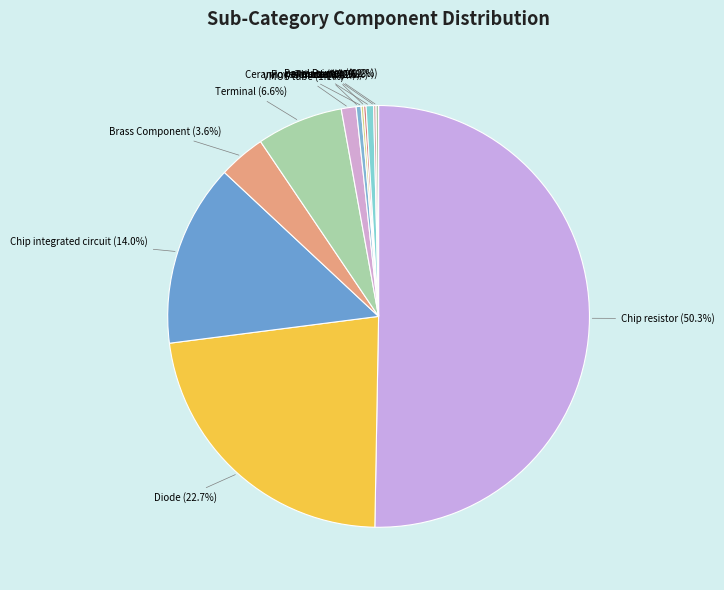

Combined, what portion of the pie is Triode and Brass Component?

4.0%